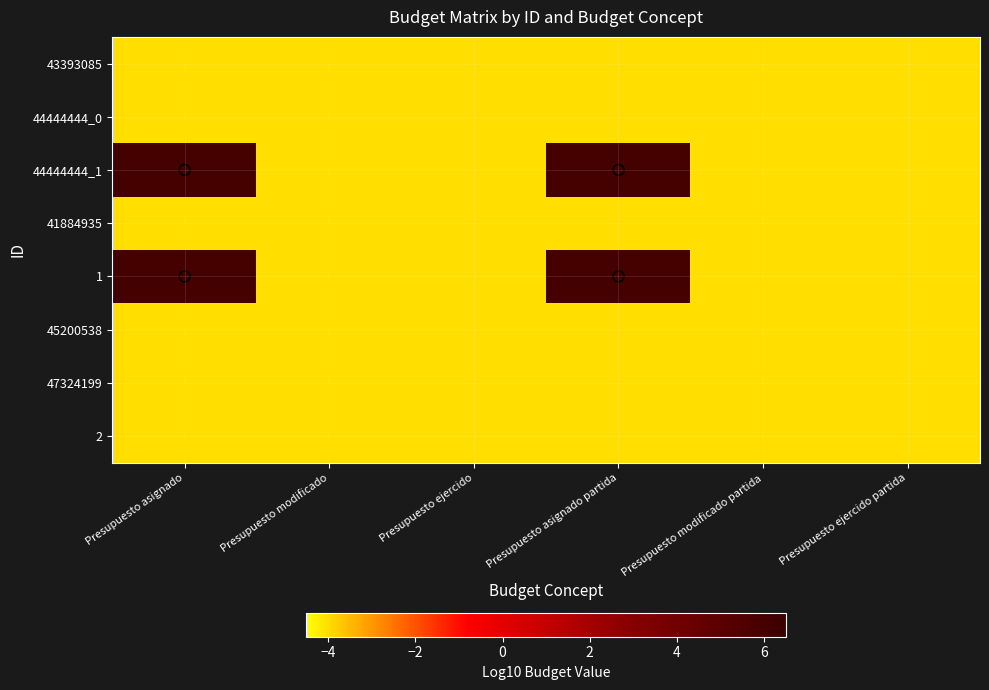

How many data points does each series have?

6